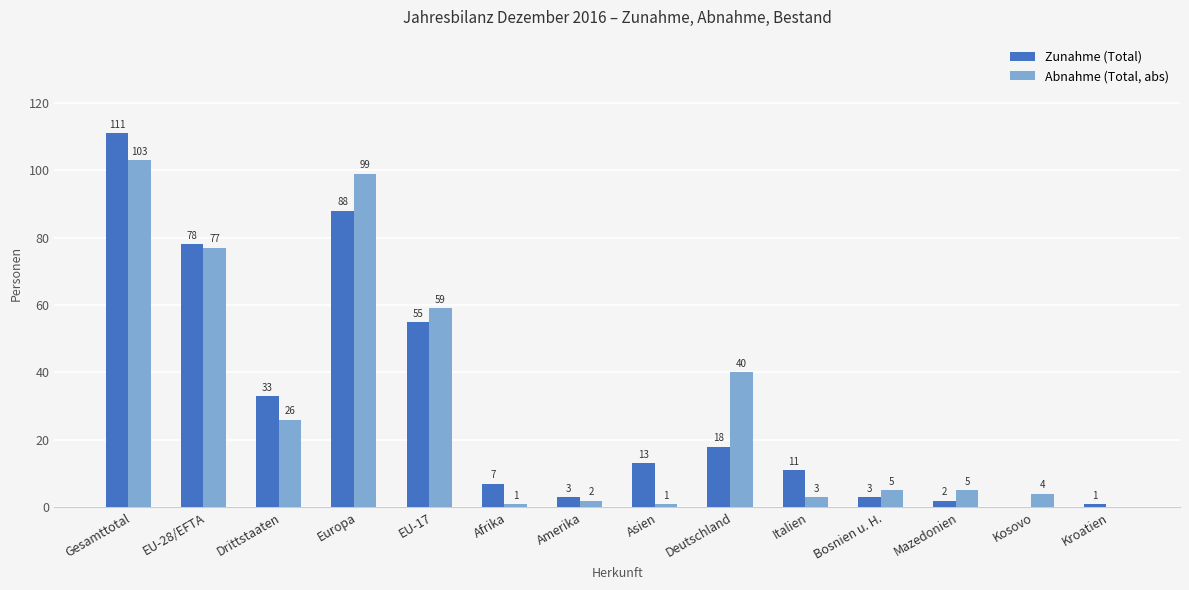

The Abnahme (Total, abs) series shows 5 at Mazedonien. True or false?

True